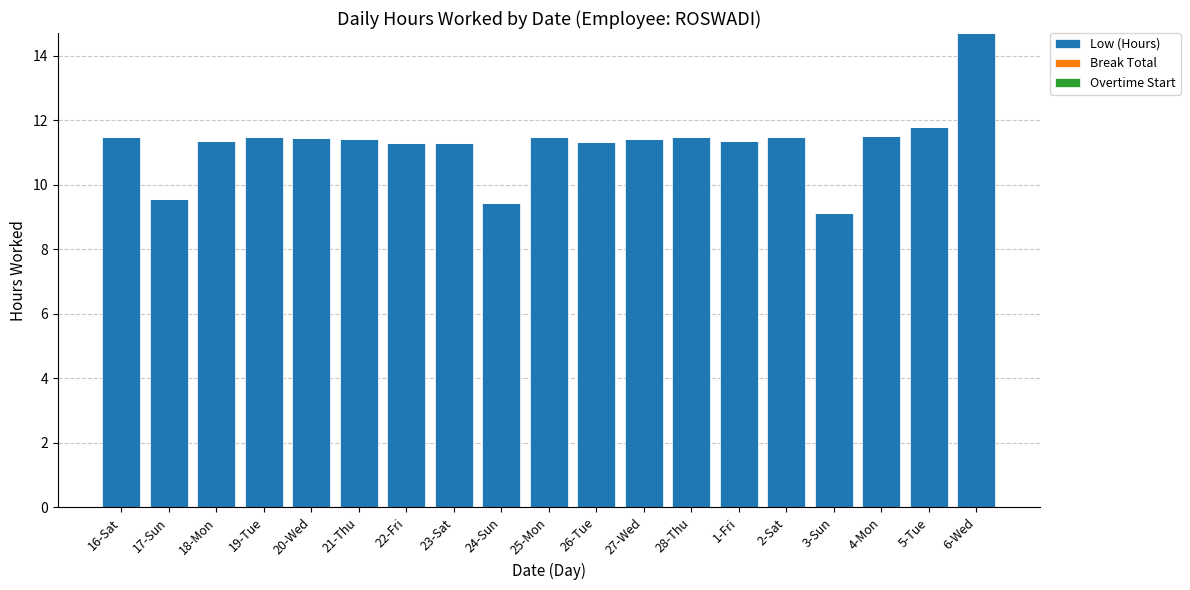

What is the change in value from 20-Wed to 24-Sun?

-2.0